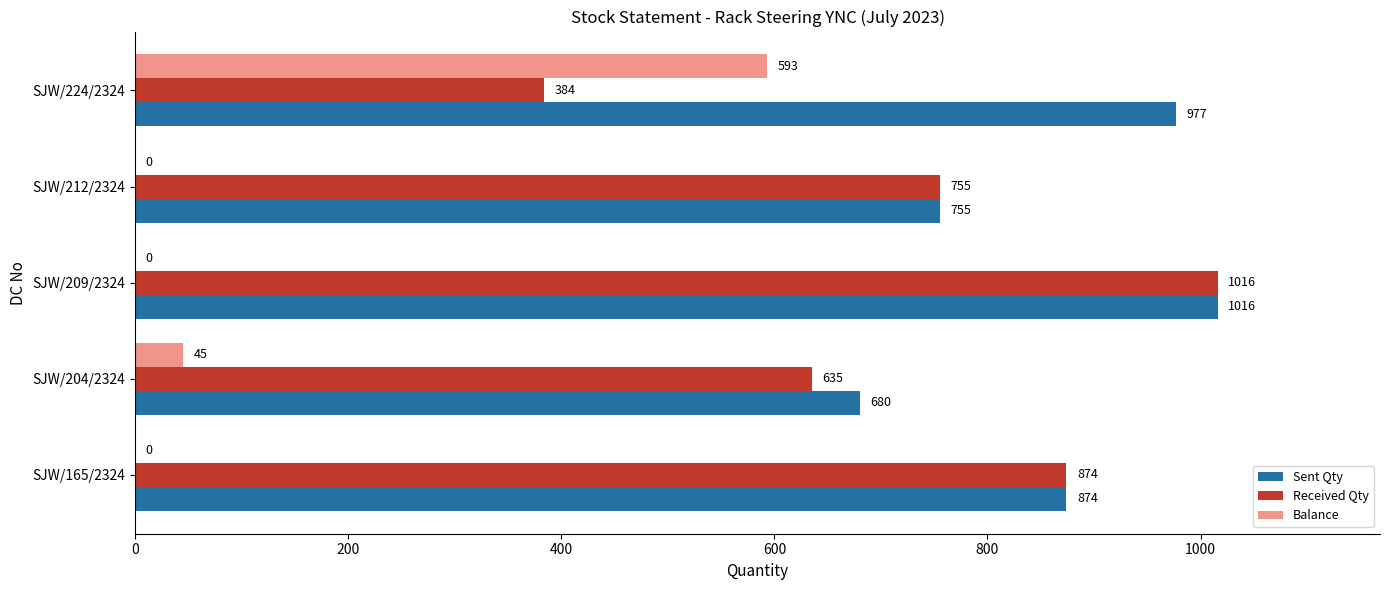

Is the value of Sent Qty at SJW/224/2324 greater than the value of Balance at SJW/165/2324?

Yes